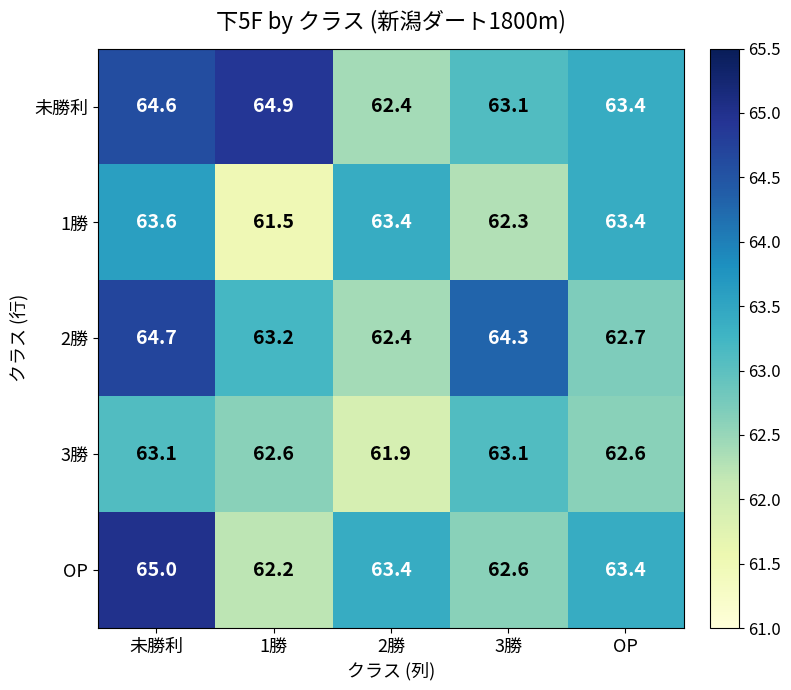

Reading left to right, what are all the values shown in this chart?

未勝利: 未勝利=64.6	1勝=64.9	2勝=62.4	3勝=63.1	OP=63.4
1勝: 未勝利=63.6	1勝=61.5	2勝=63.4	3勝=62.3	OP=63.4
2勝: 未勝利=64.7	1勝=63.2	2勝=62.4	3勝=64.3	OP=62.7
3勝: 未勝利=63.1	1勝=62.6	2勝=61.9	3勝=63.1	OP=62.6
OP: 未勝利=65.0	1勝=62.2	2勝=63.4	3勝=62.6	OP=63.4